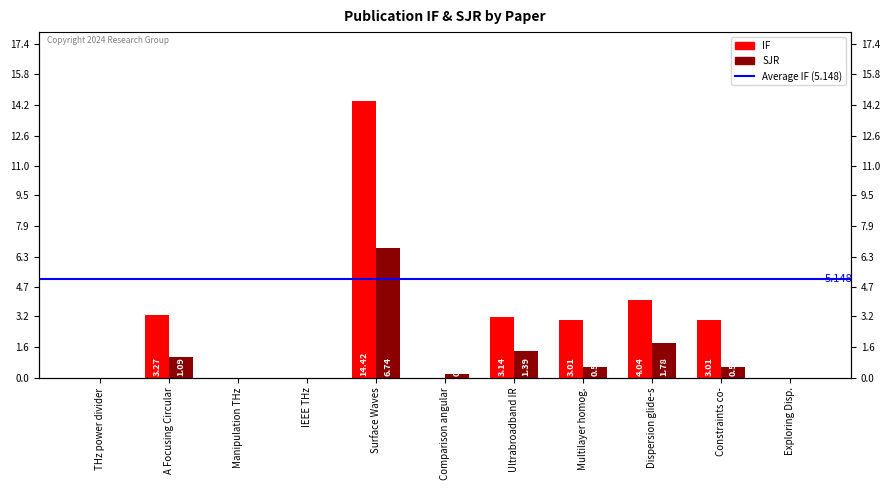

How many groups of bars are there?

11